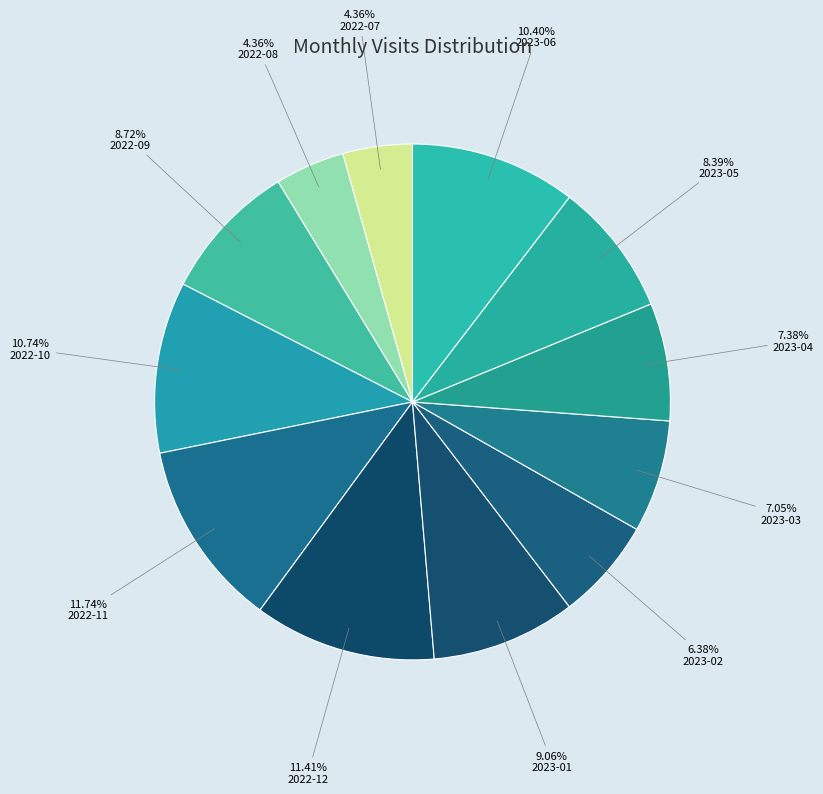

How many segments does this pie chart have?

12